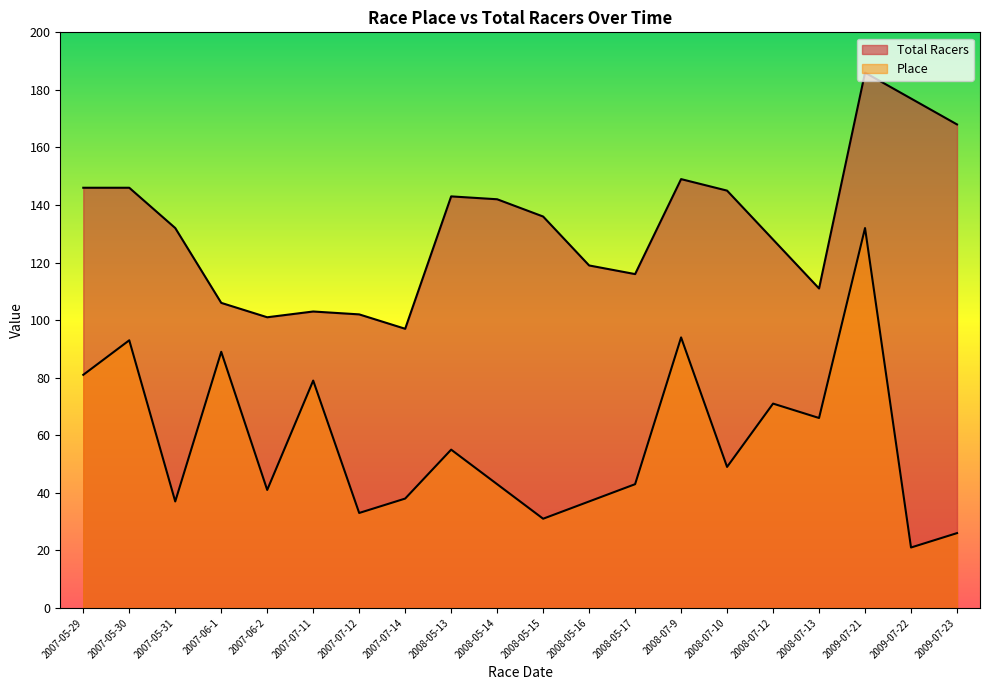

Which has a higher value, 2007-07-12 or 2007-06-2?

2007-06-2